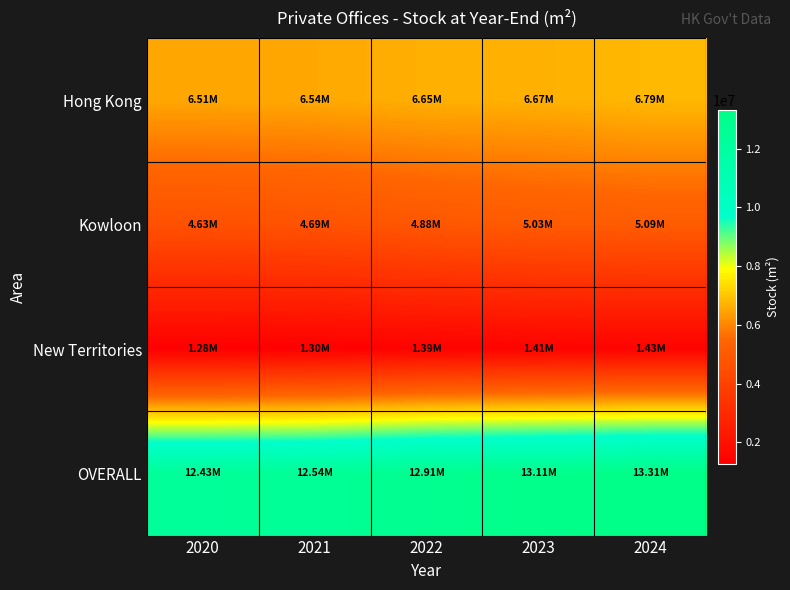

What is the difference between the highest and lowest values at 2024?

11876400